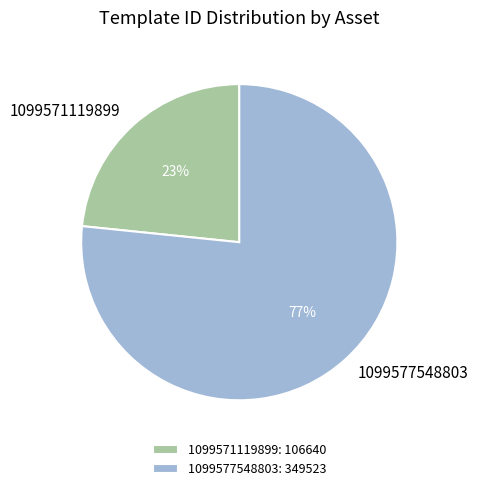

Which slice is the smallest?

1099571119899